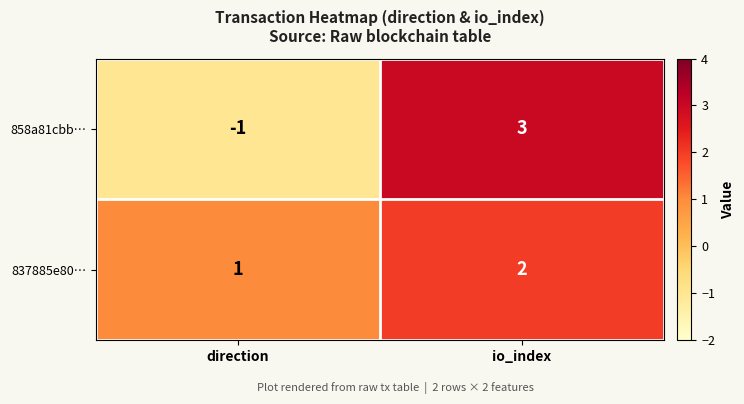

Which series has the largest range (max minus min)?

858a81cbb…